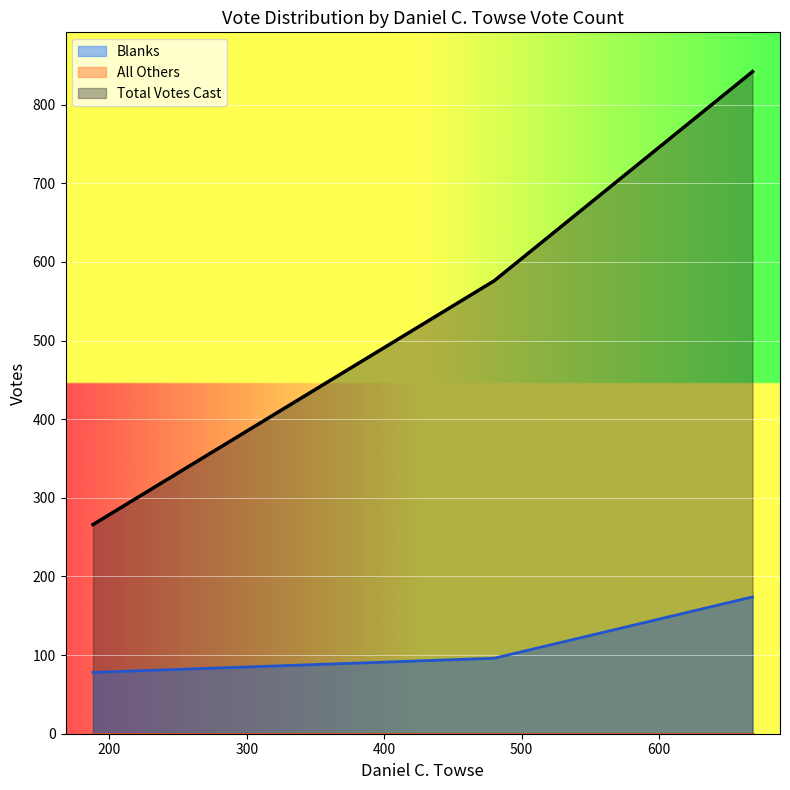

What is the lowest value of the Blanks series?

78